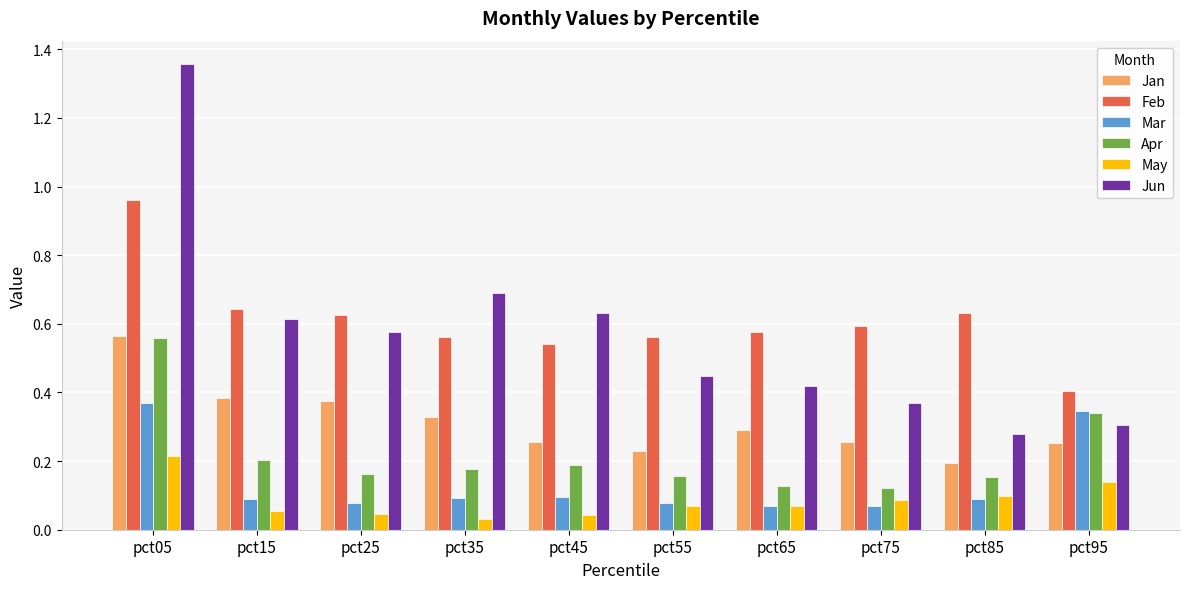

How many Mar values are between 0 and 1?

10